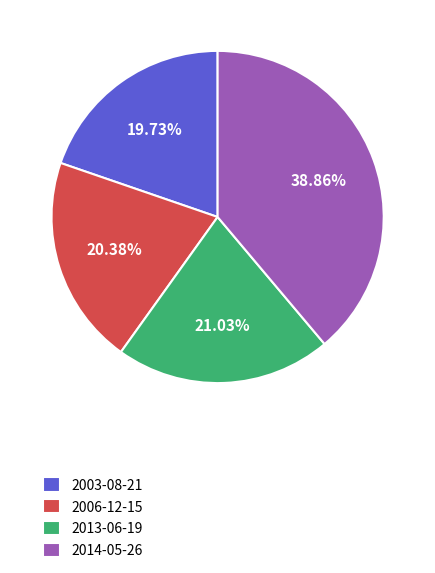

Which category has the biggest portion of the pie?

2014-05-26